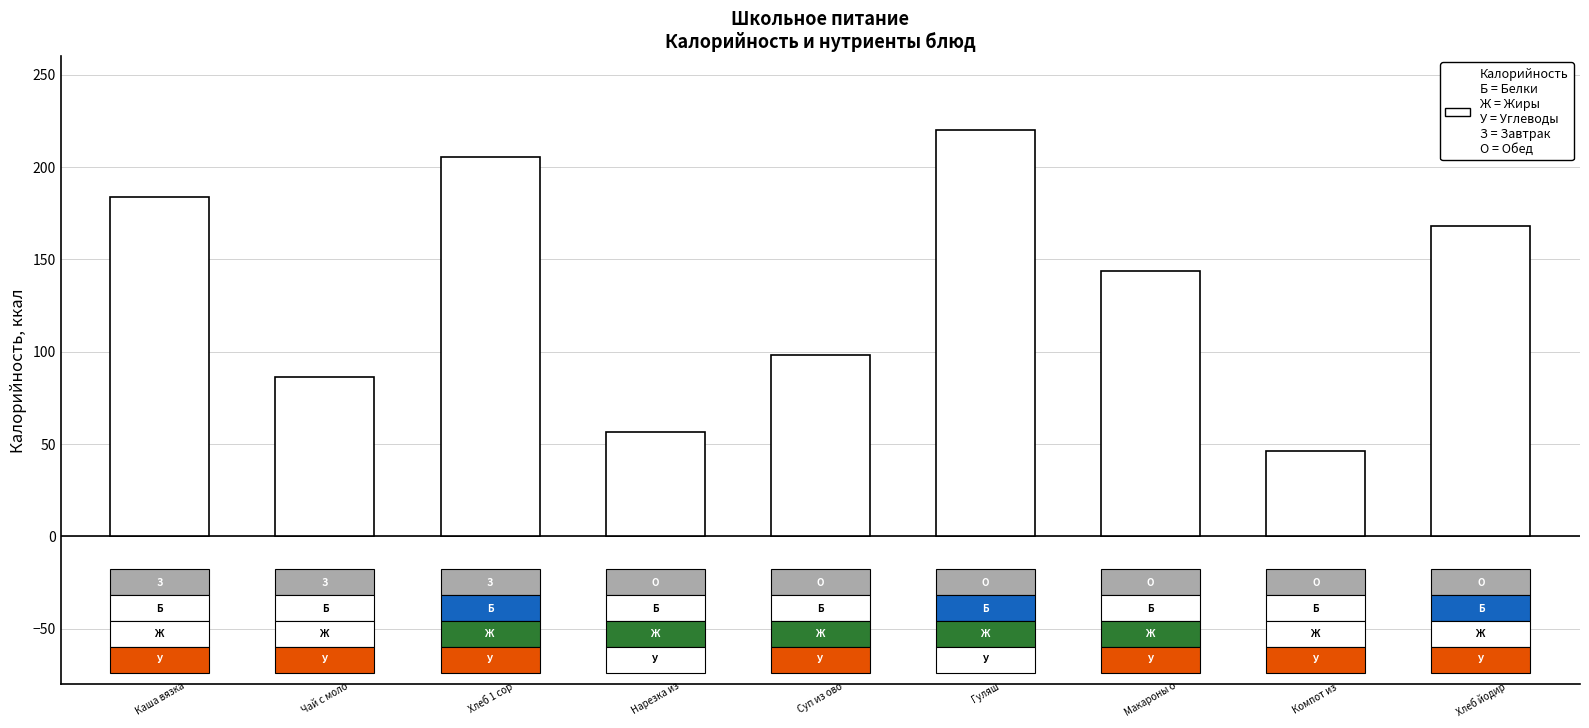

What is the minimum value shown in the chart?

46.1